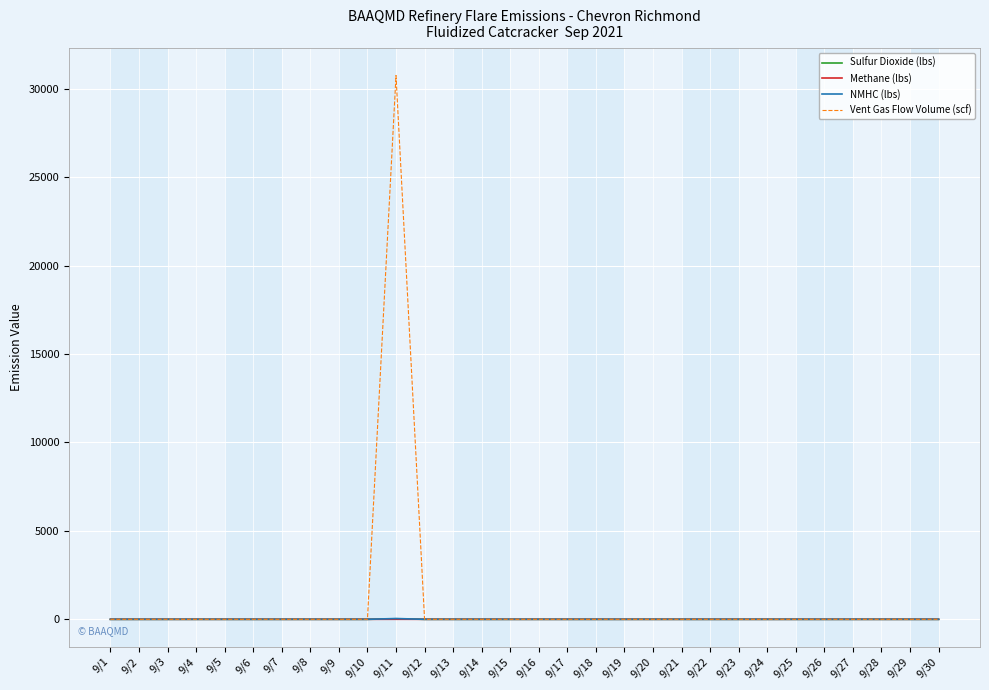

The value of Vent Gas Flow Volume (scf) at 9/25 is 9260.7. True or false?

False